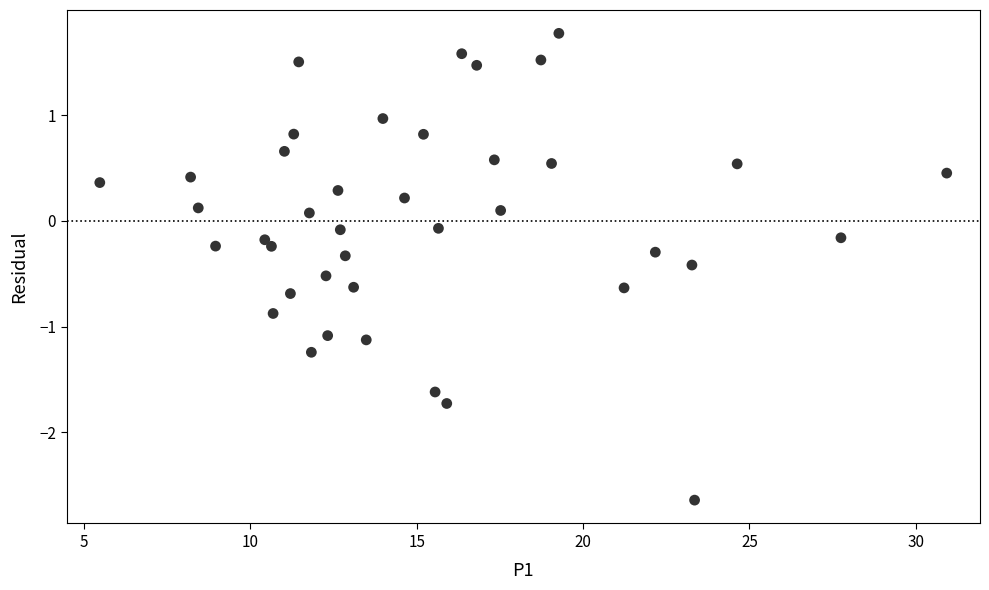

What is the range of X values (max minus min)?

25.5